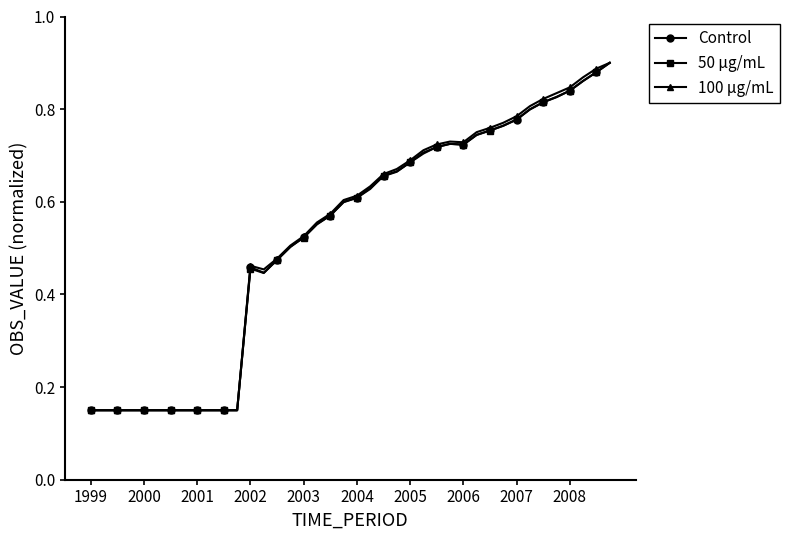

True or false: 50 μg/mL has more than 0 points higher than both neighbors.

True